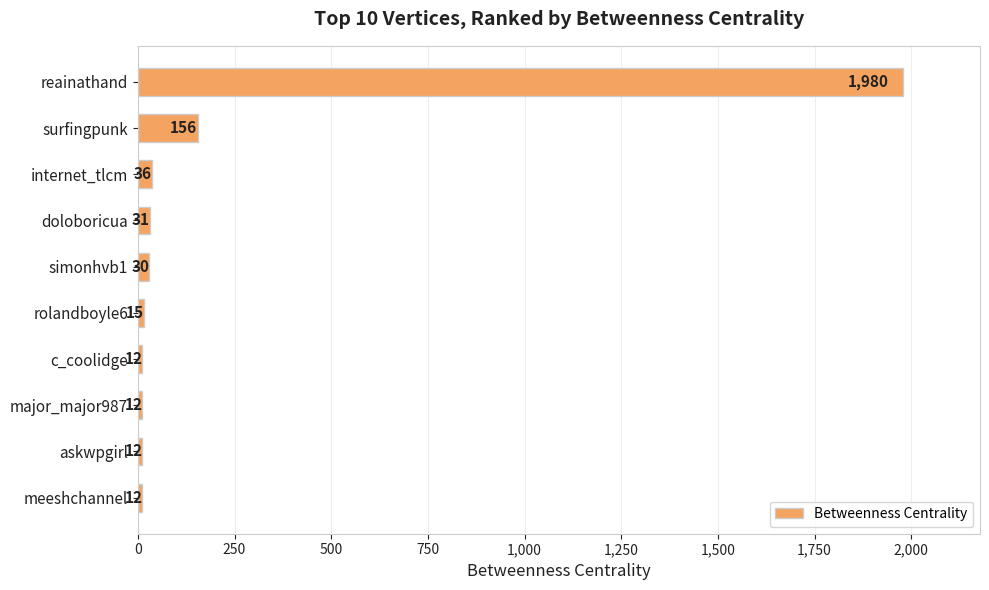

What position from the top is doloboricua?

4